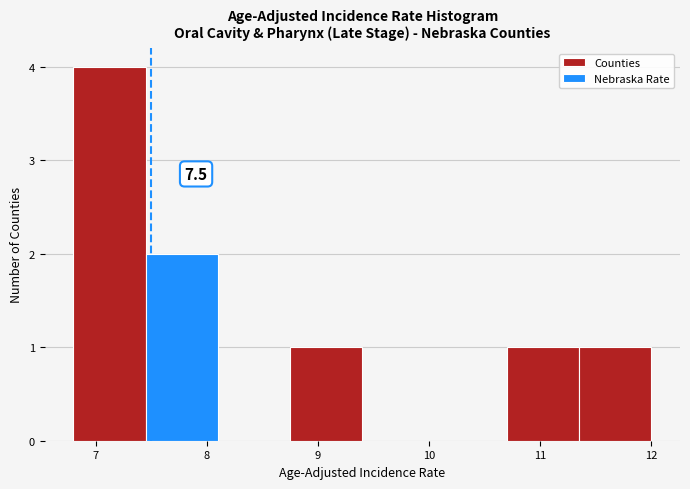

Which range on the x-axis has the tallest bar?

6.80 to 7.45